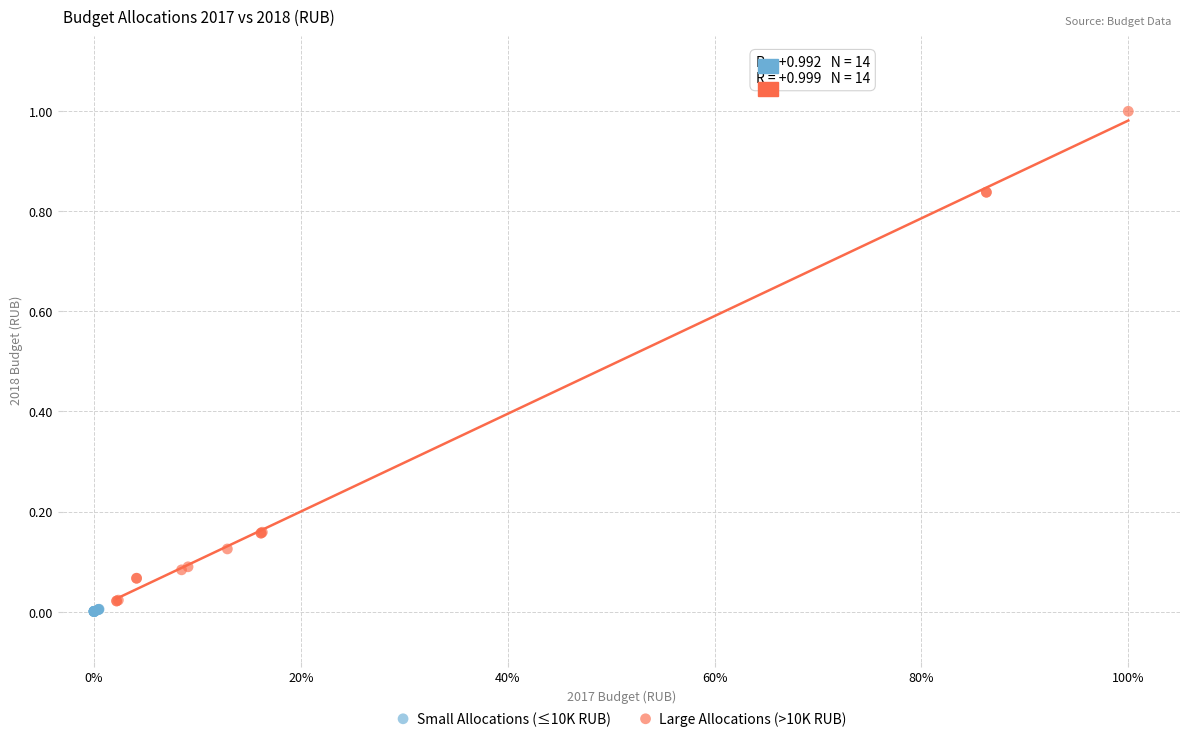

Which series contains the highest Y value?

Large Allocations (>10K RUB)